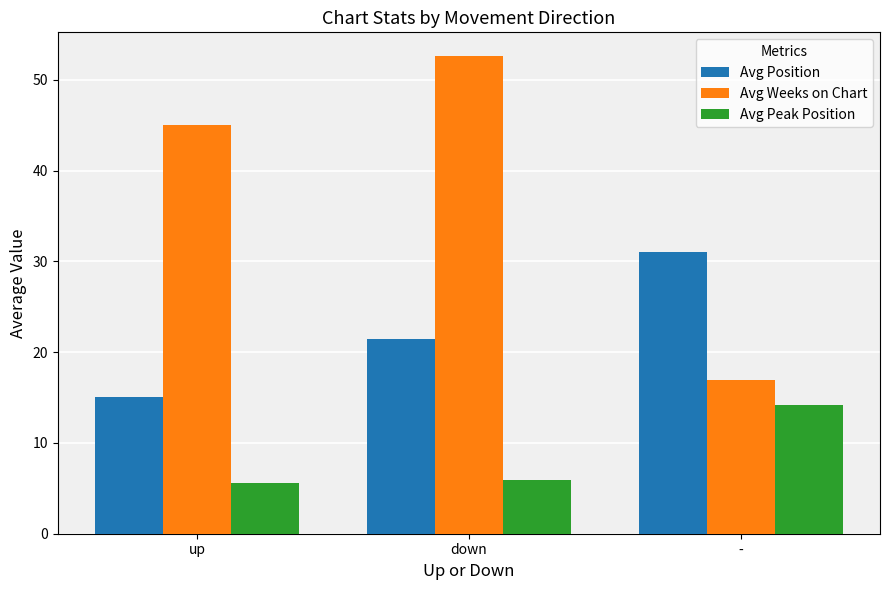

Between up and down, which series saw the biggest shift?

Avg Weeks on Chart